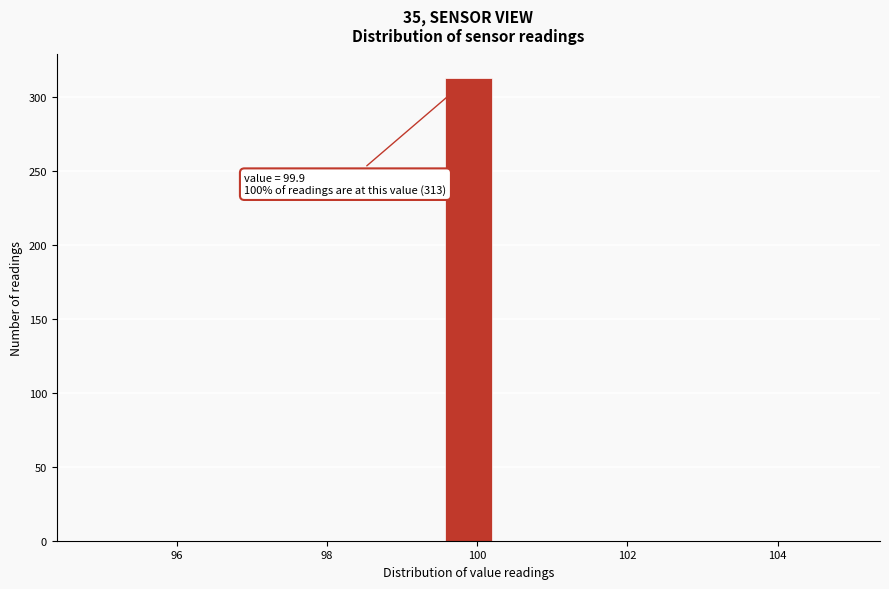

Around what value on the x-axis is the tallest bar? Give the approximate position of its centre, as read against the axis.

99.8